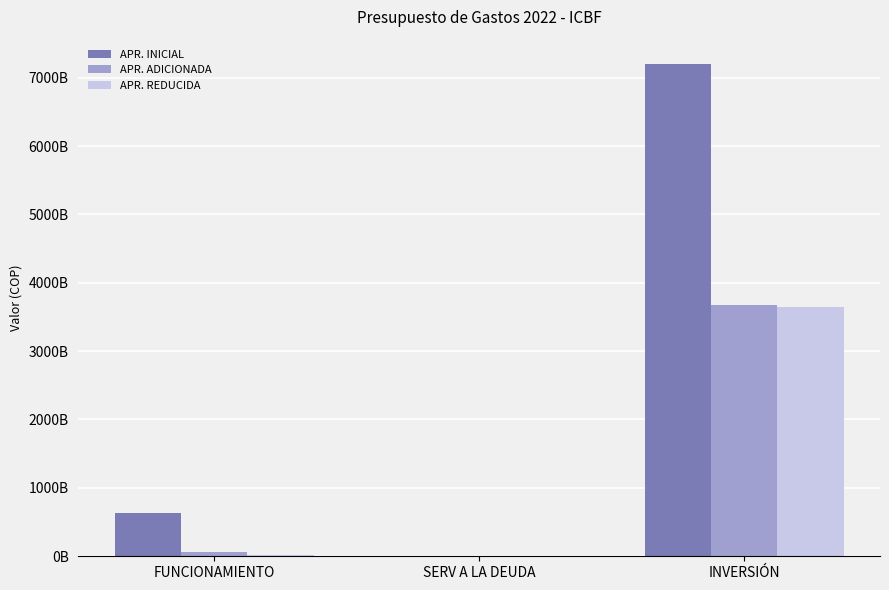

True or false: APR. REDUCIDA has a value of 2358416026336 at SERV A LA DEUDA.

False